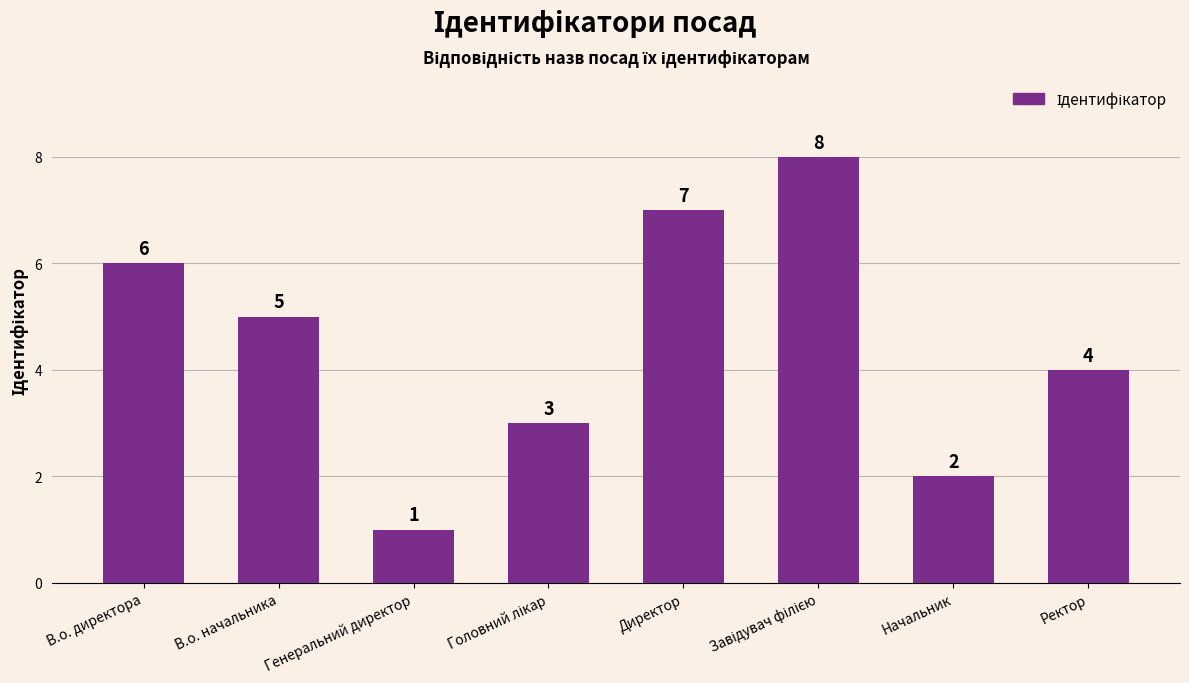

What is the difference between the maximum and minimum values?

7